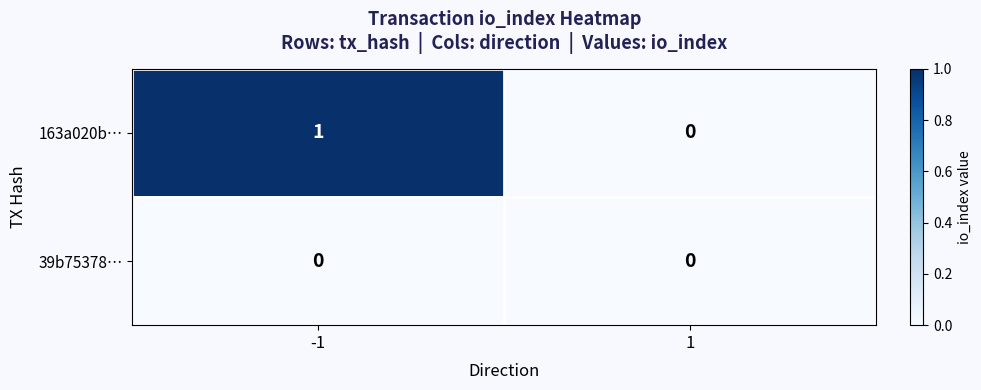

Reading left to right, extract all data points from this chart.

163a020b…: 1	0
39b75378…: 0	0